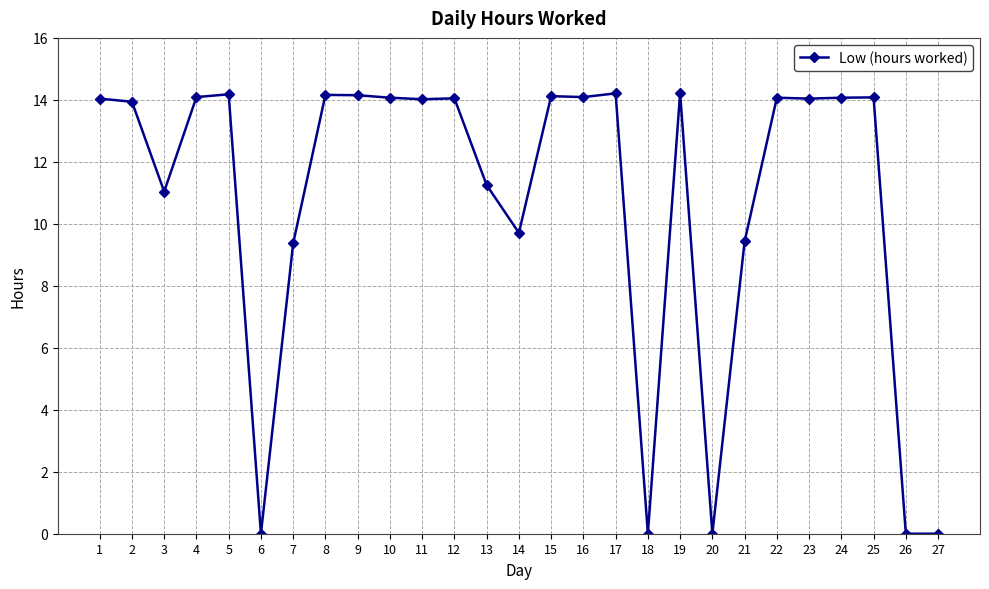

Does the chart have visible grid lines?

Yes